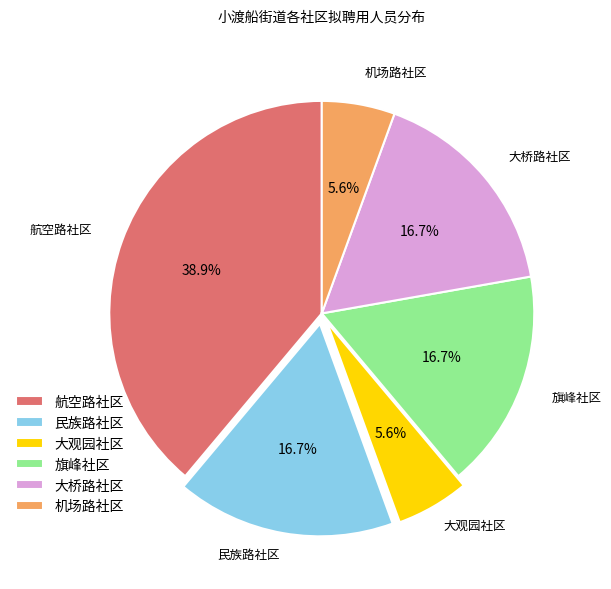

What percentage is the 大桥路社区 slice, to the nearest percent?

17%